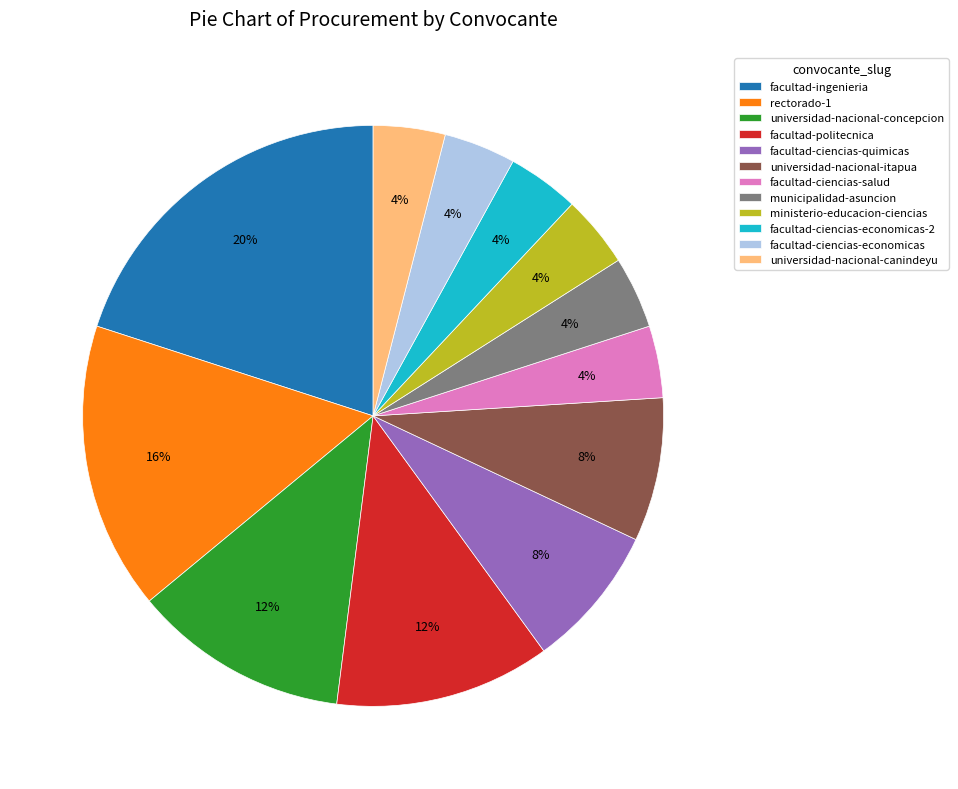

Is the sum of facultad-ciencias-economicas-2 and ministerio-educacion-ciencias greater than half?

No